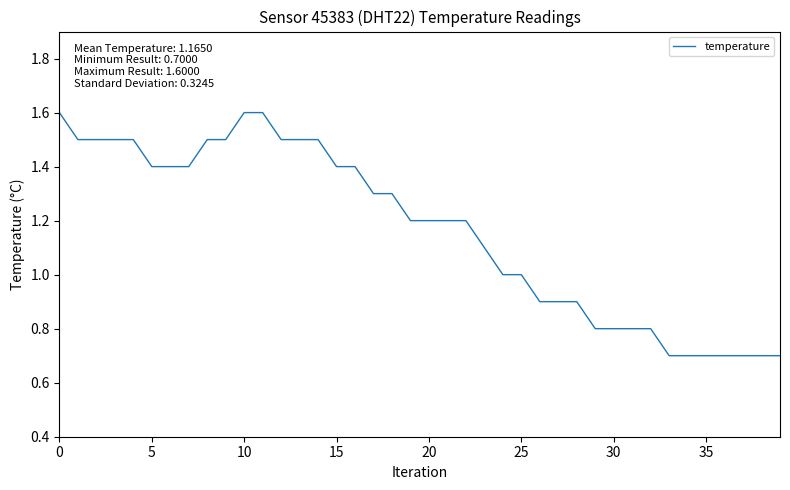

How many categories are shown in the chart?

40